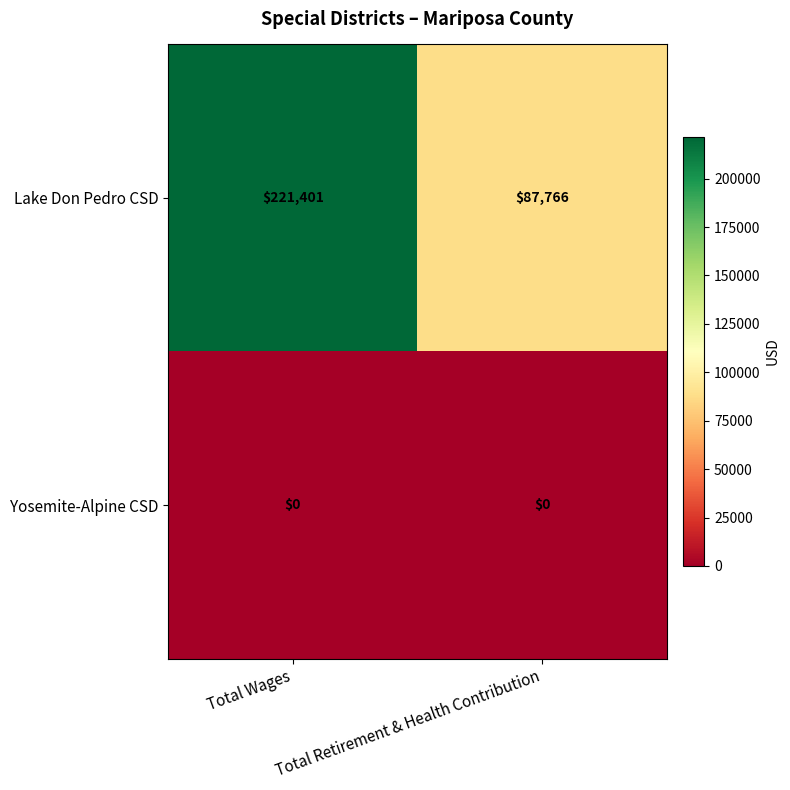

What is the total value across all series at Total Wages?

221401